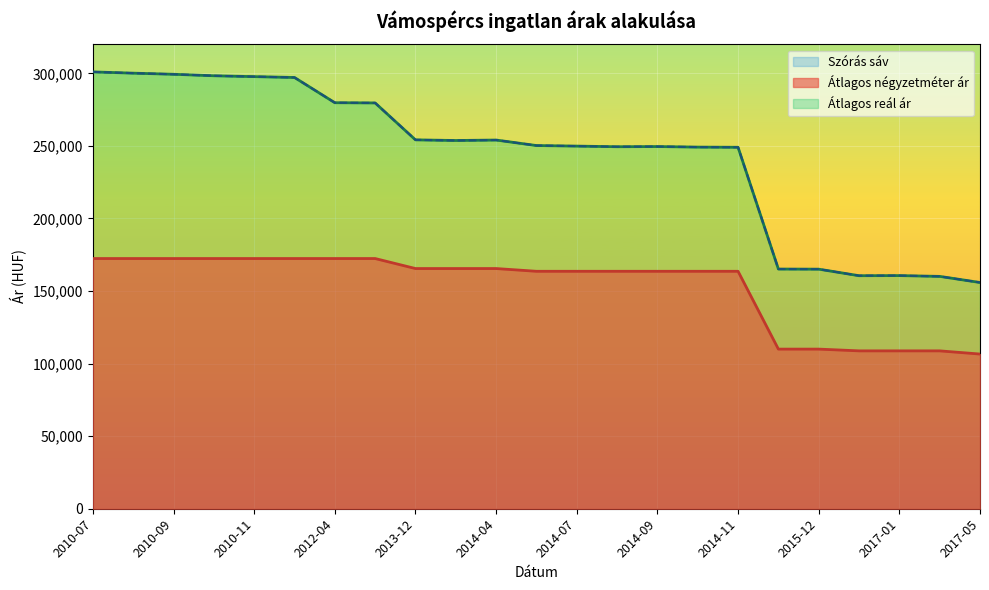

True or false: Szórás alsó határ and Átlagos négyzetméter ár cross at least once.

False